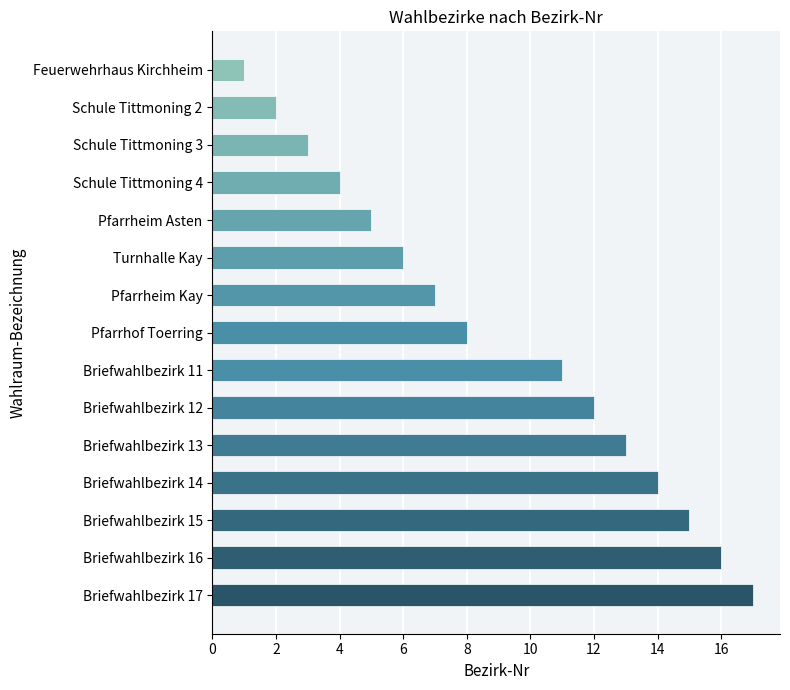

Rank the categories by value from highest to lowest.

Briefwahlbezirk 17, Briefwahlbezirk 16, Briefwahlbezirk 15, Briefwahlbezirk 14, Briefwahlbezirk 13, Briefwahlbezirk 12, Briefwahlbezirk 11, Pfarrhof Toerring, Pfarrheim Kay, Turnhalle Kay, Pfarrheim Asten, Schule Tittmoning 4, Schule Tittmoning 3, Schule Tittmoning 2, Feuerwehrhaus Kirchheim